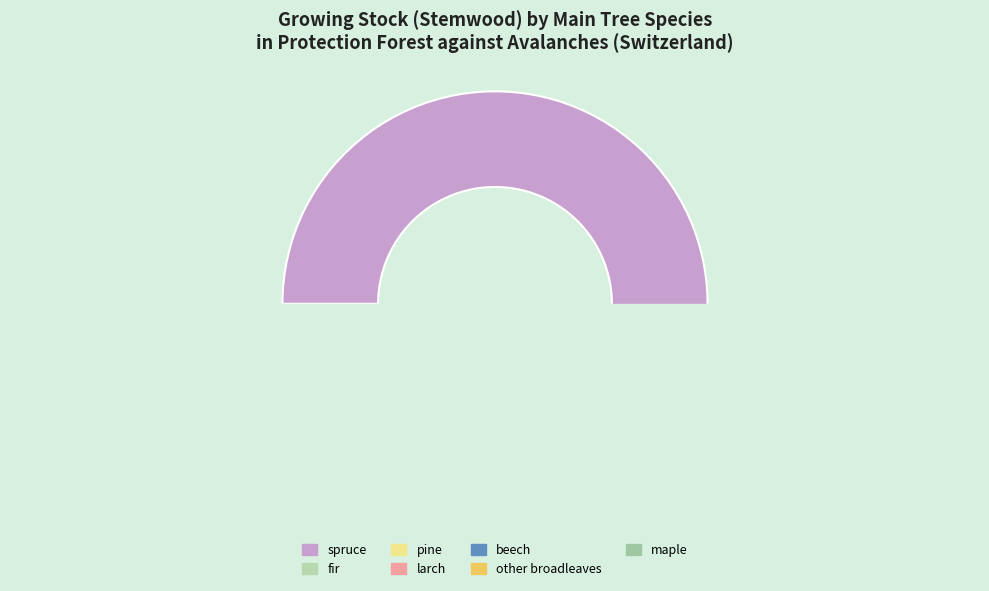

Is maple the majority of the pie?

No